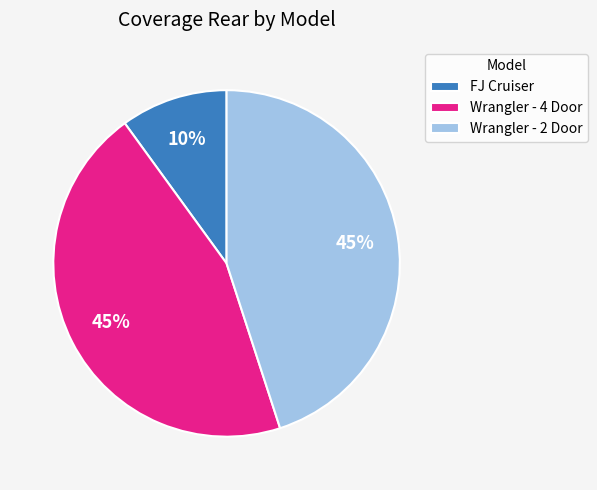

Does Wrangler - 2 Door account for over 50% of the chart?

No